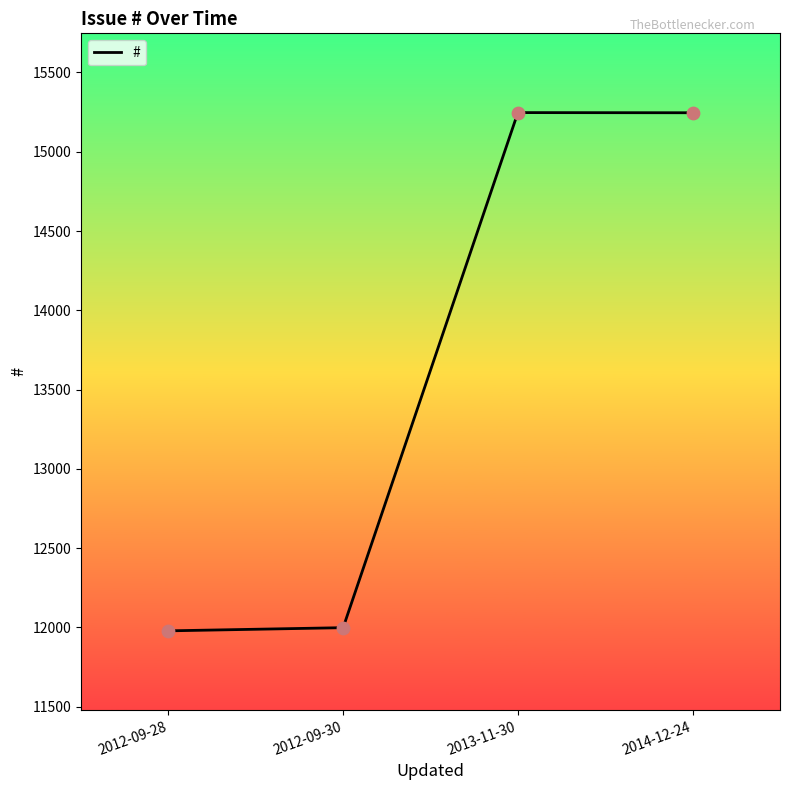

Which has a higher value, 2013-11-30 or 2012-09-28?

2013-11-30